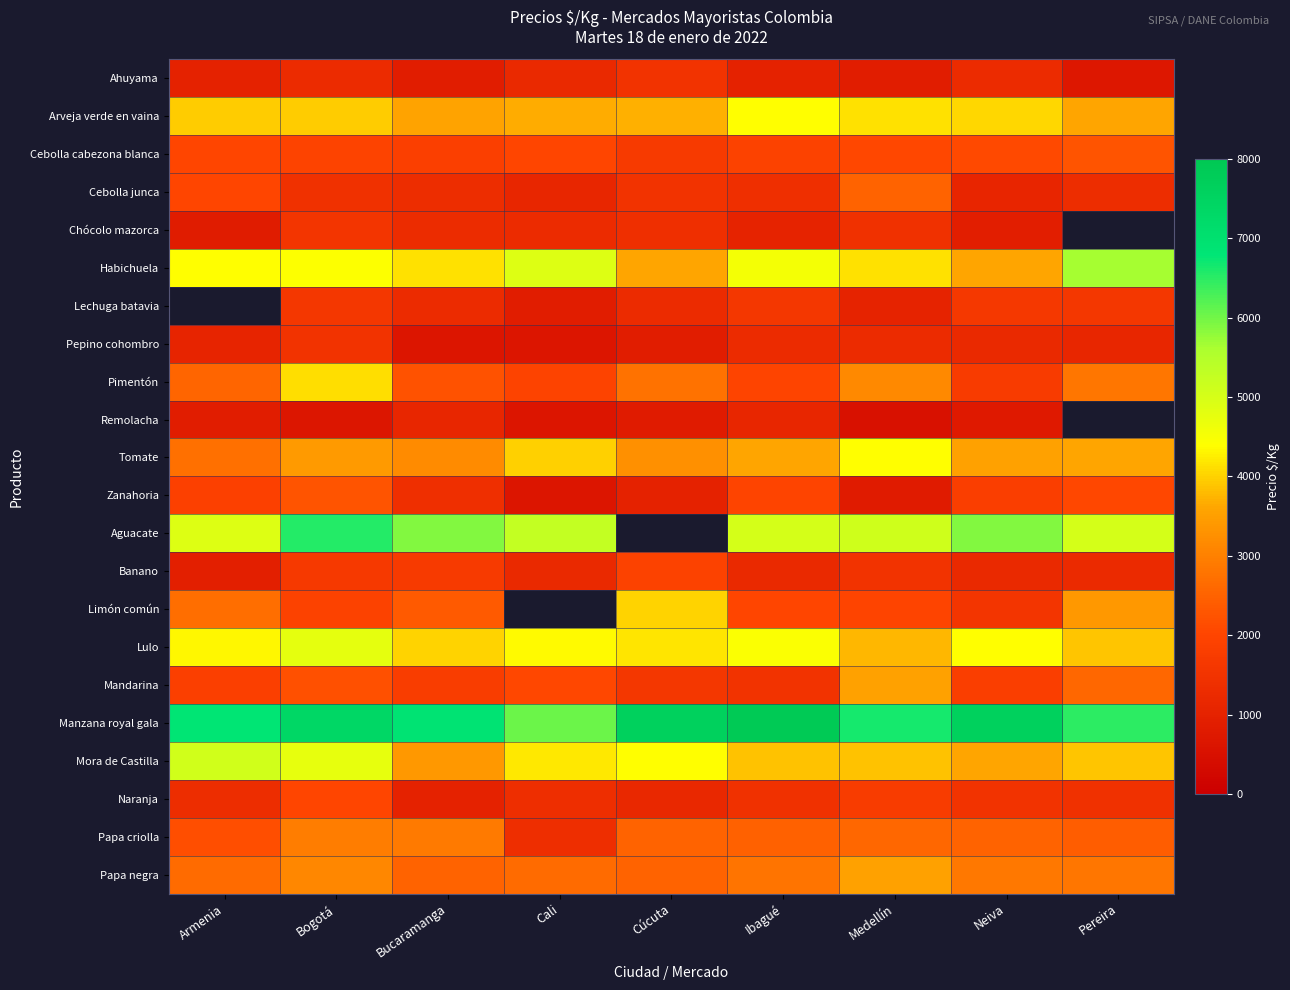

Where does the Habichuela series first go above 4400?

Bogotá